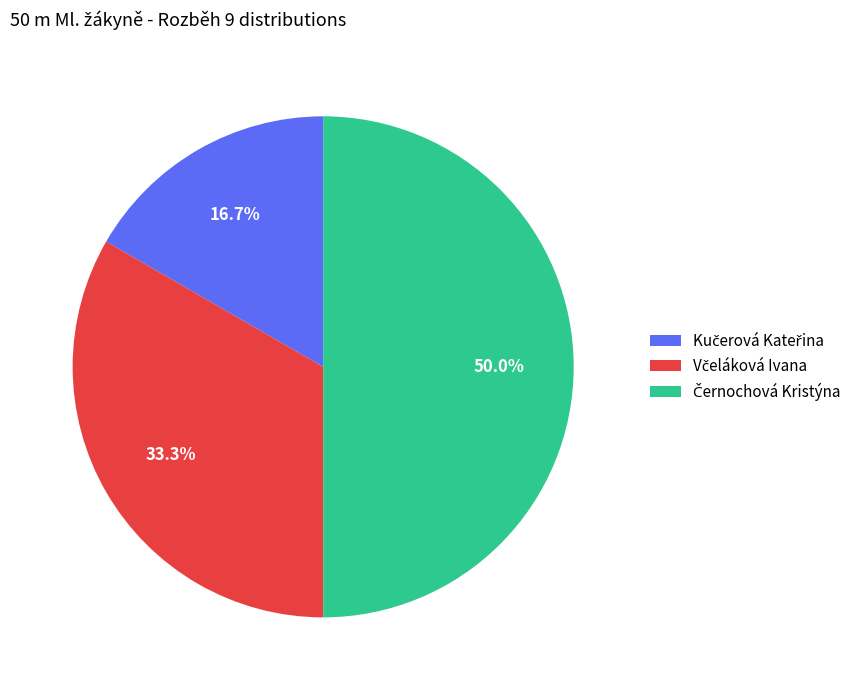

Which category has the biggest portion of the pie?

Černochová Kristýna